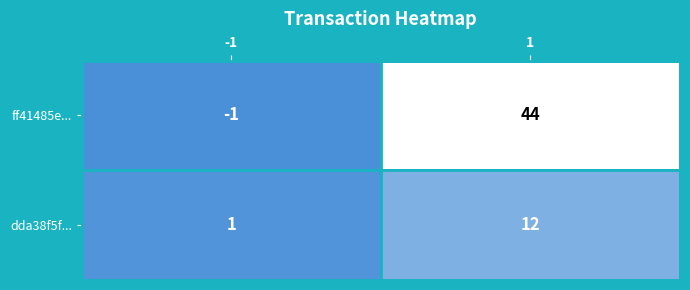

What is the greatest value displayed?

44